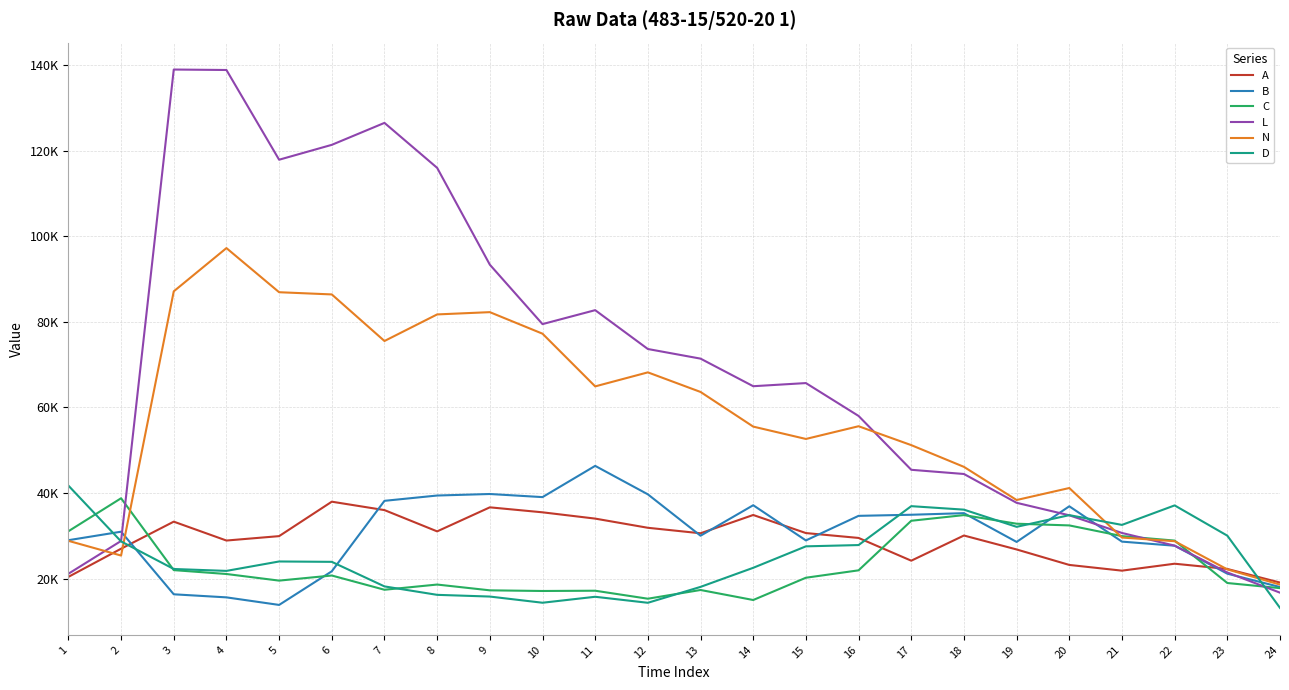

Does the chart have visible grid lines?

Yes